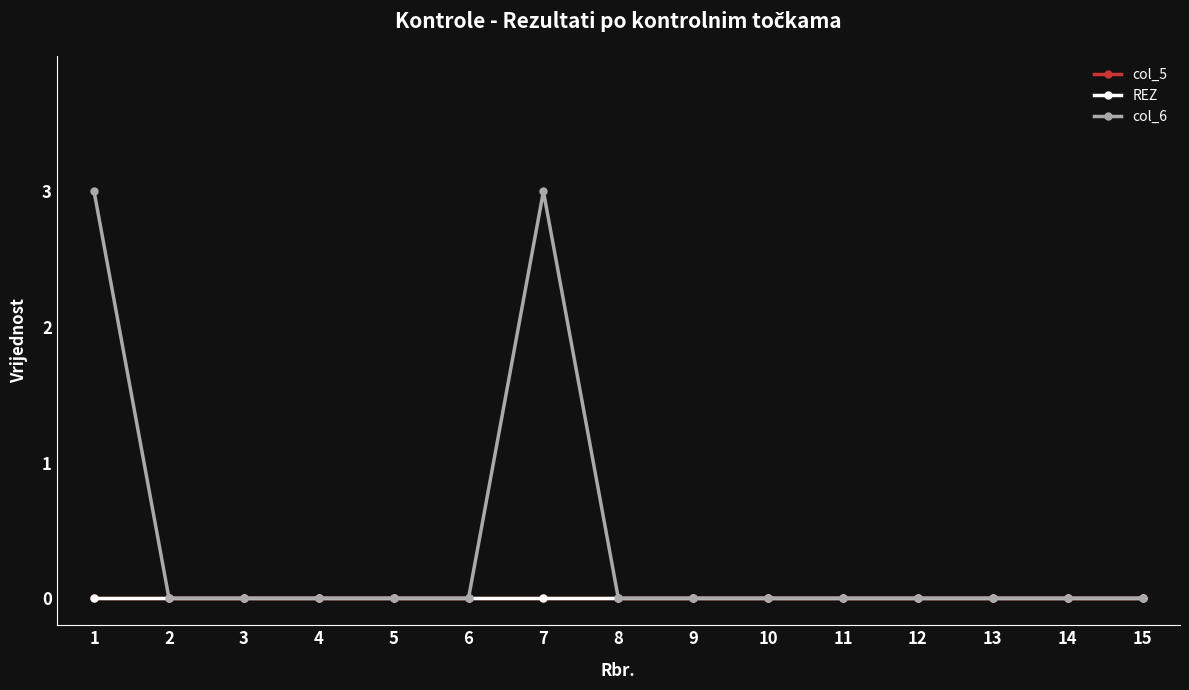

Is this an area chart (filled region under the line)?

No